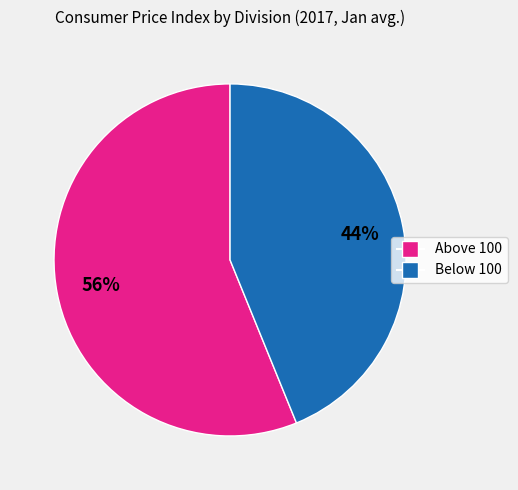

Count the number of slices in the pie.

2